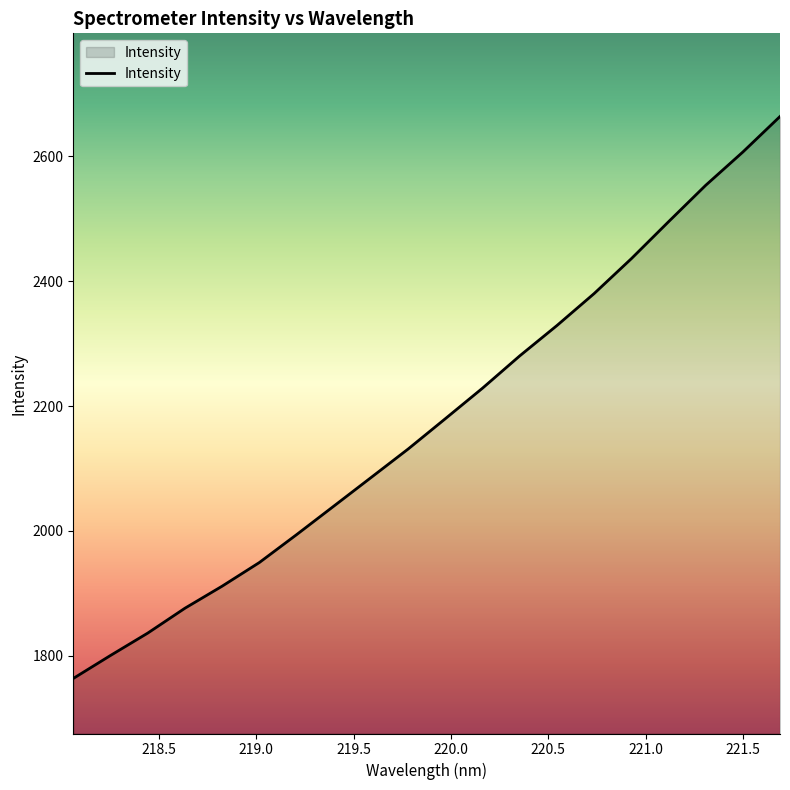

What is the sum of all values?

43544.2